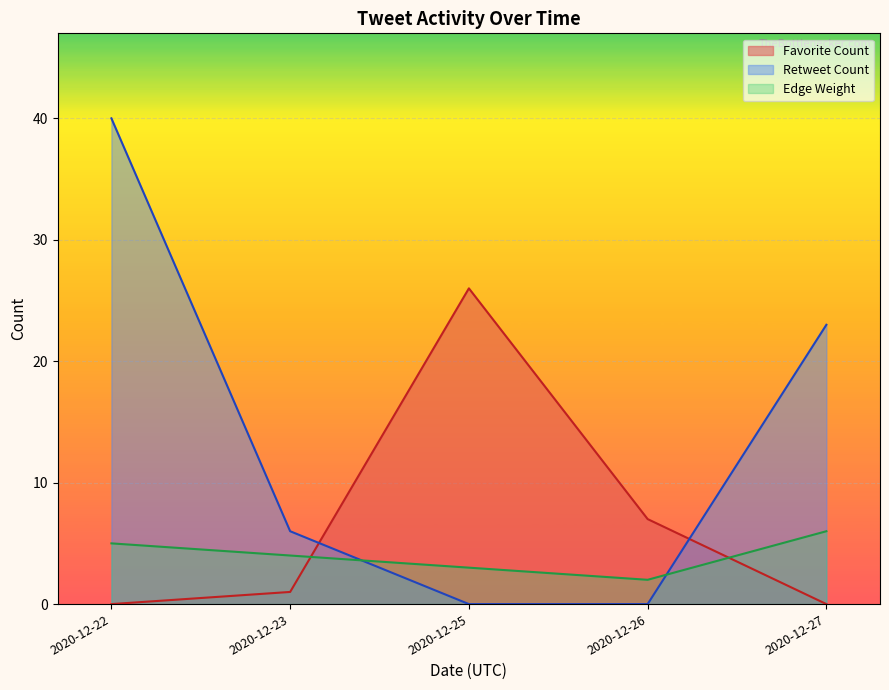

What is the spread (max minus min) of values at 2020-12-27?

23